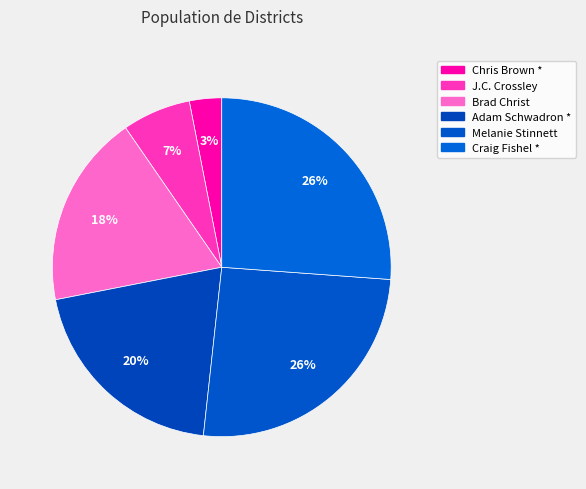

True or false: Brad Christ accounts for 18% of the total.

True